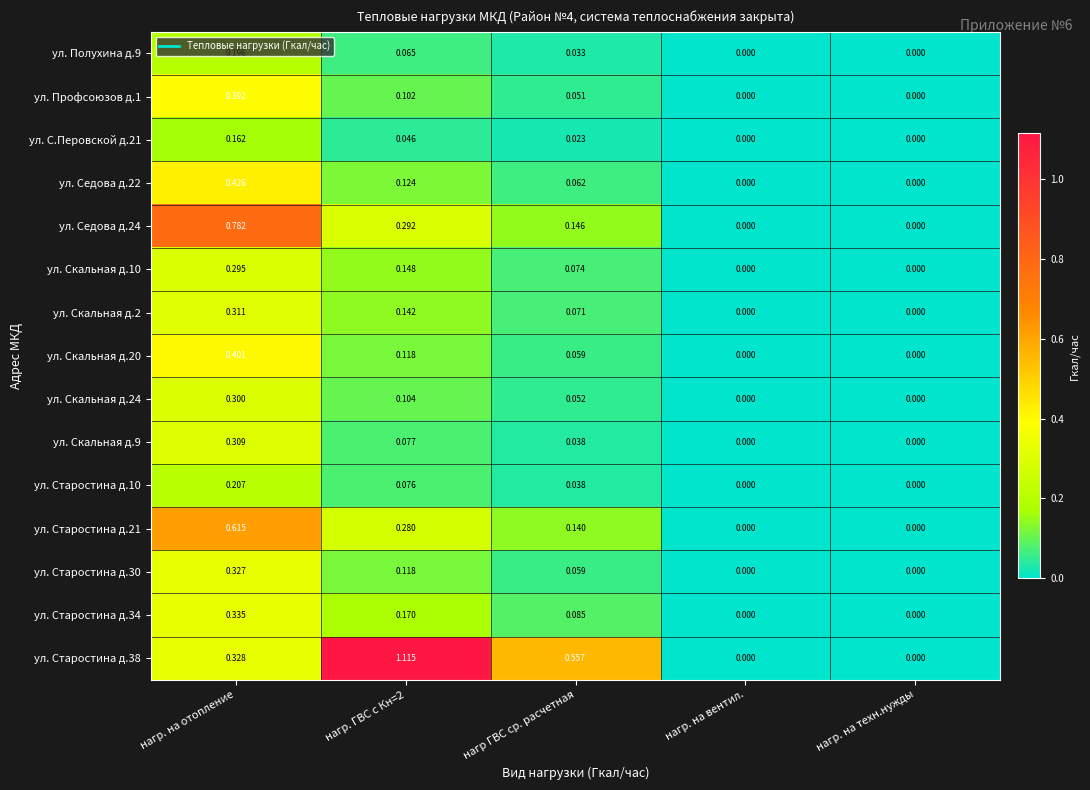

How many data points does each series have?

5